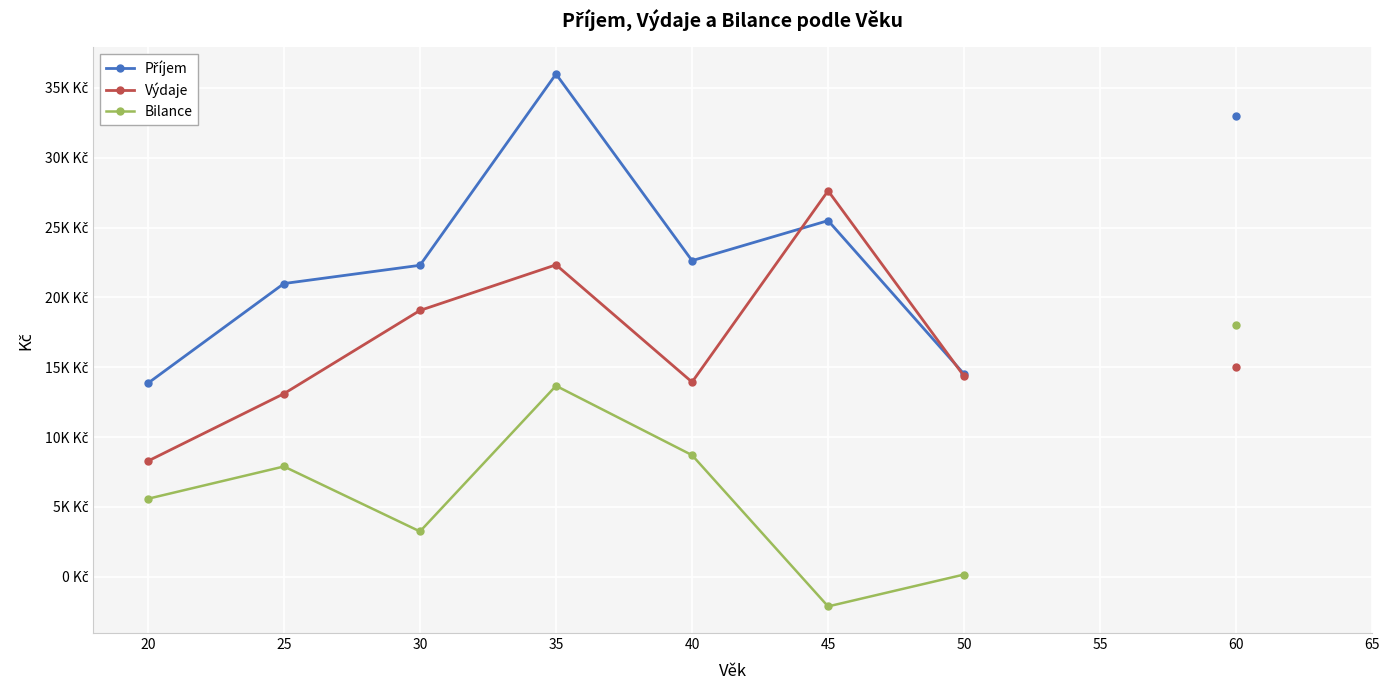

How many interior local peaks does the Příjem series have?

2